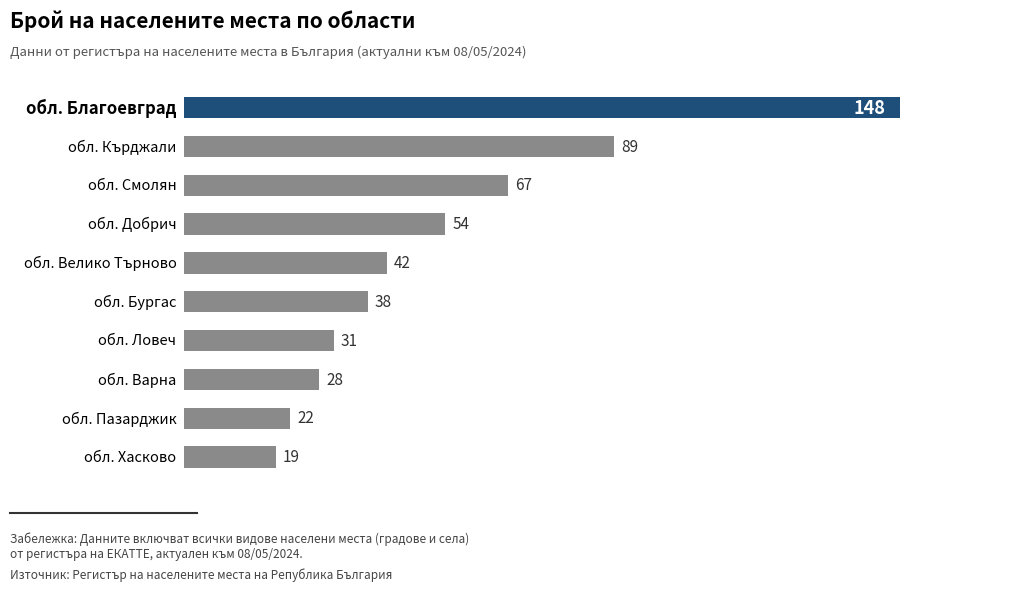

How many bars are there in total?

10